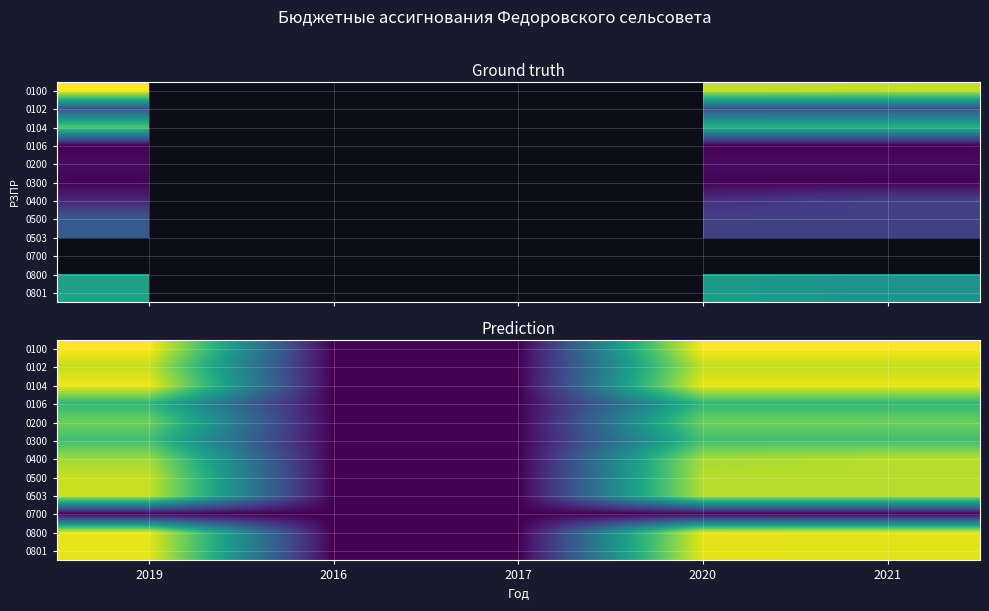

True or false: 0400 has a value of 6.4 at 2019.

False